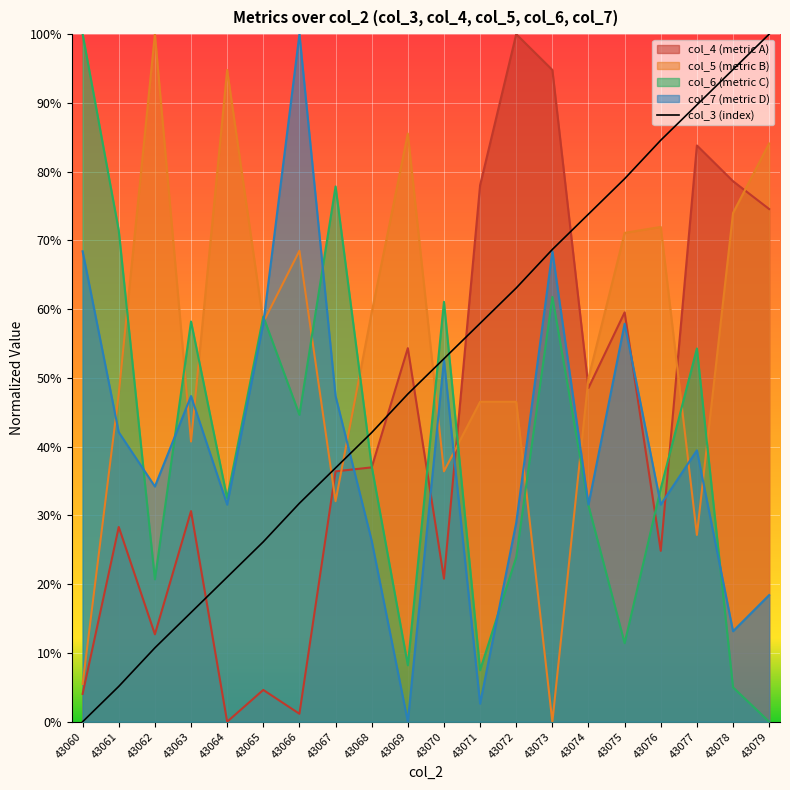

How many lines are shown in the chart?

1